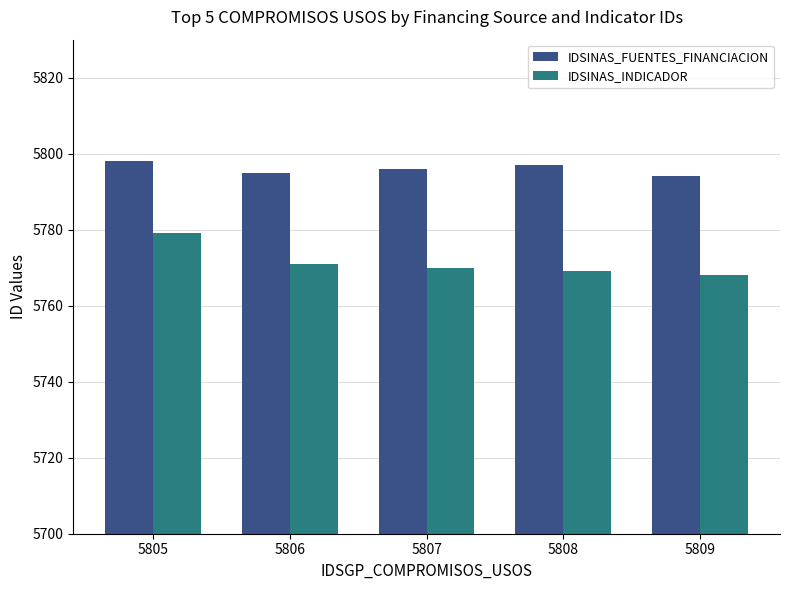

How many bars are there in each group?

2